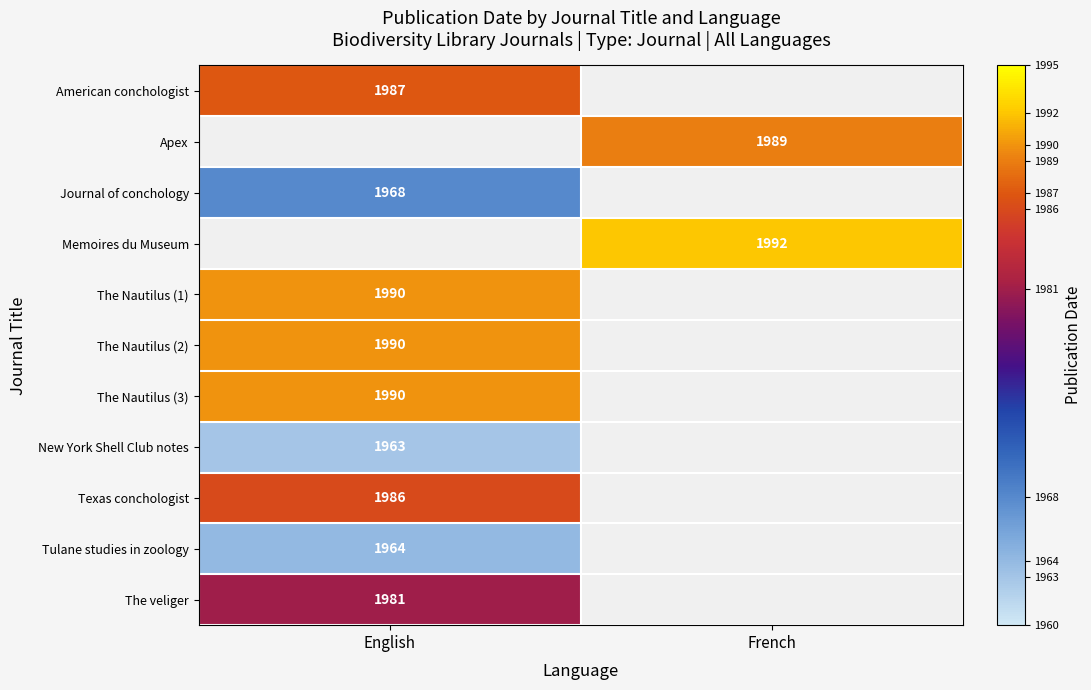

The Tulane studies in zoology series shows 1253 at English. True or false?

False